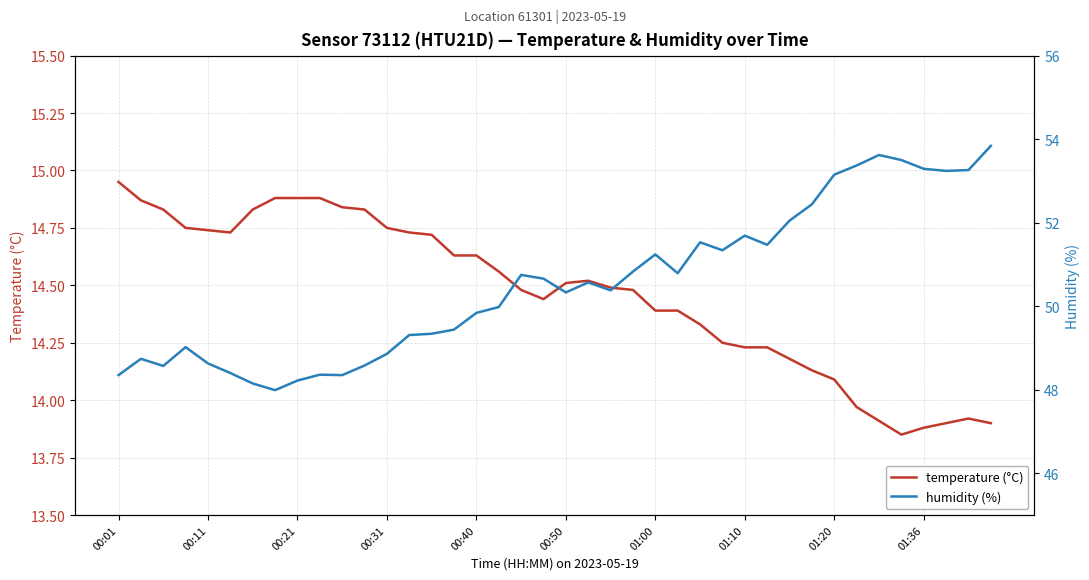

What are all the series names shown in the legend?

temperature (°C), humidity (%)